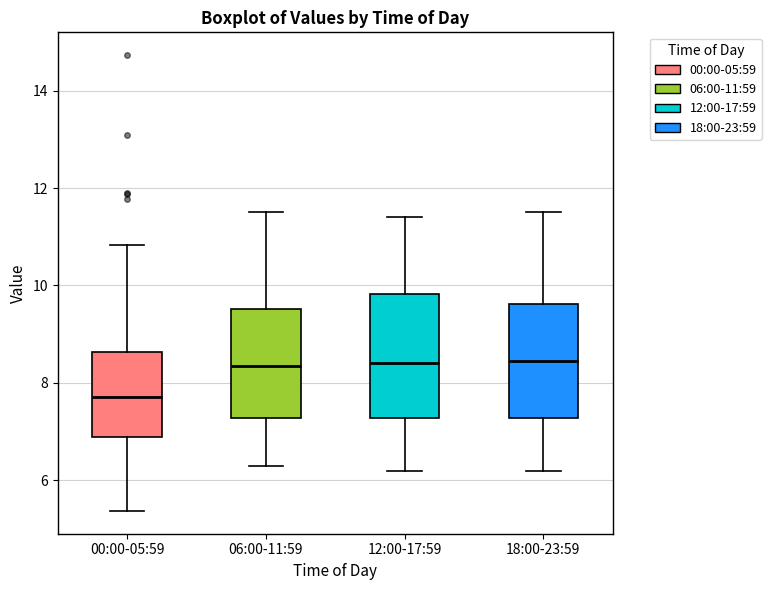

Which box is the tallest, from its lower edge to its upper edge?

12:00-17:59